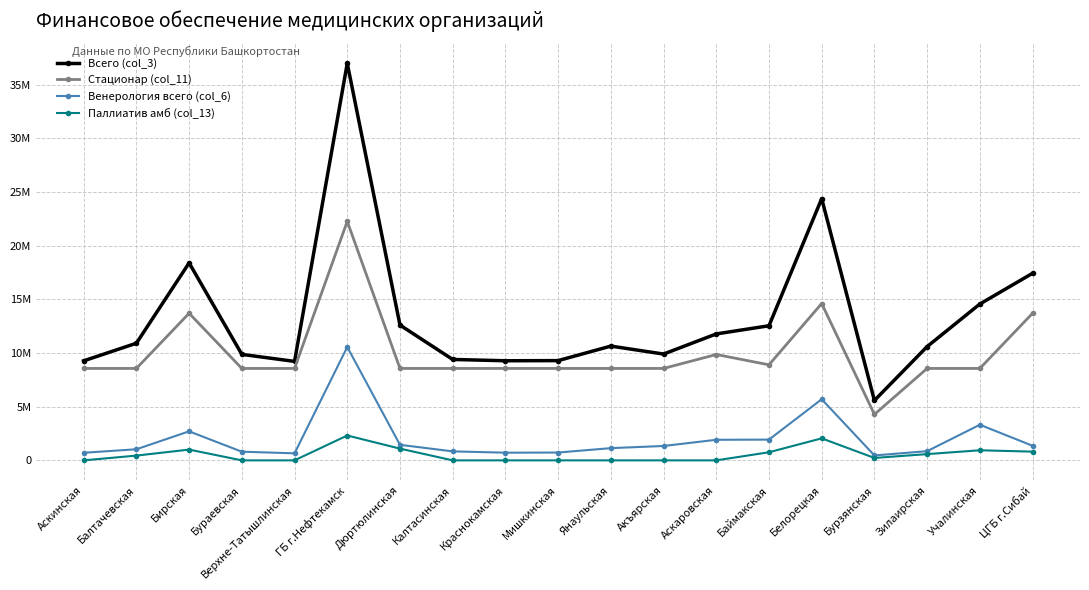

In Всего (col_3), how many points are lower than both neighbors (excluding endpoints)?

4